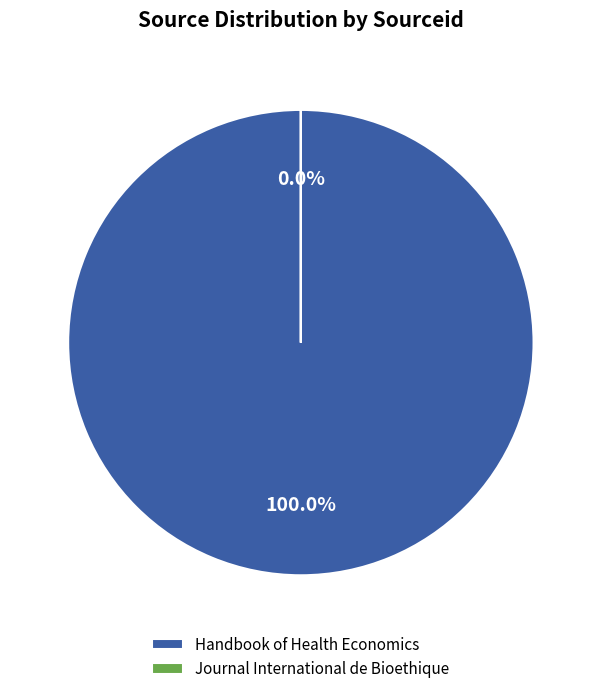

What is the ratio of the value at Handbook of Health Economics to the value at Journal International de Bioethique?

558126.2